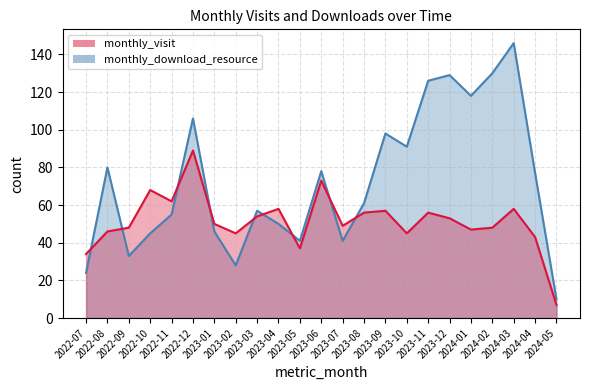

What is the approximate value of monthly_download_resource at 2023-05, to the nearest 5?

40